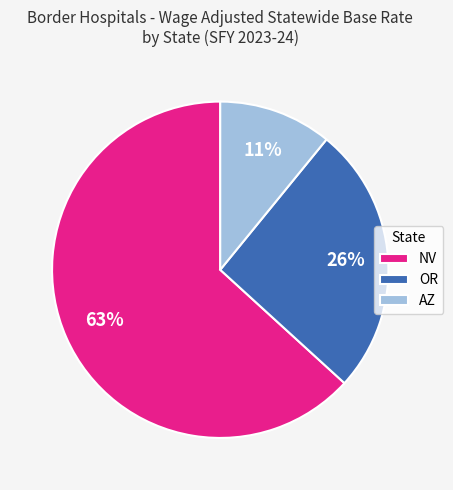

How many slices are in this pie chart?

3